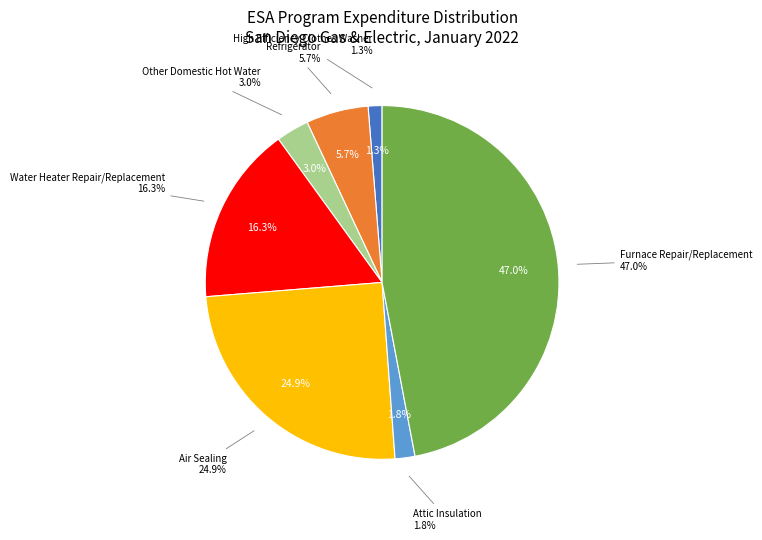

Is it true that Other Domestic Hot Water is 3% of the pie?

True